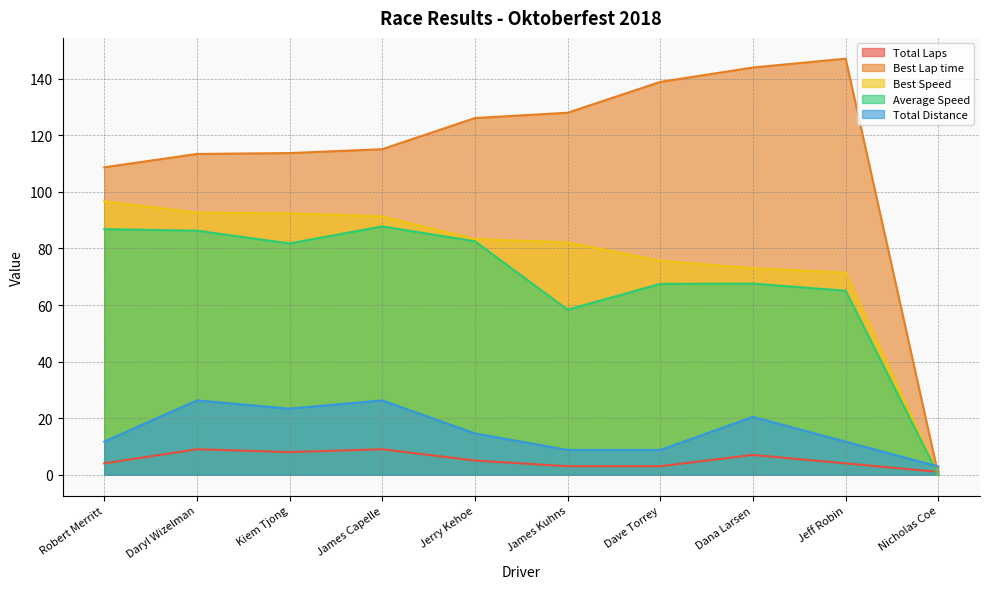

At which label is Total Laps closest to 5?

Jerry Kehoe